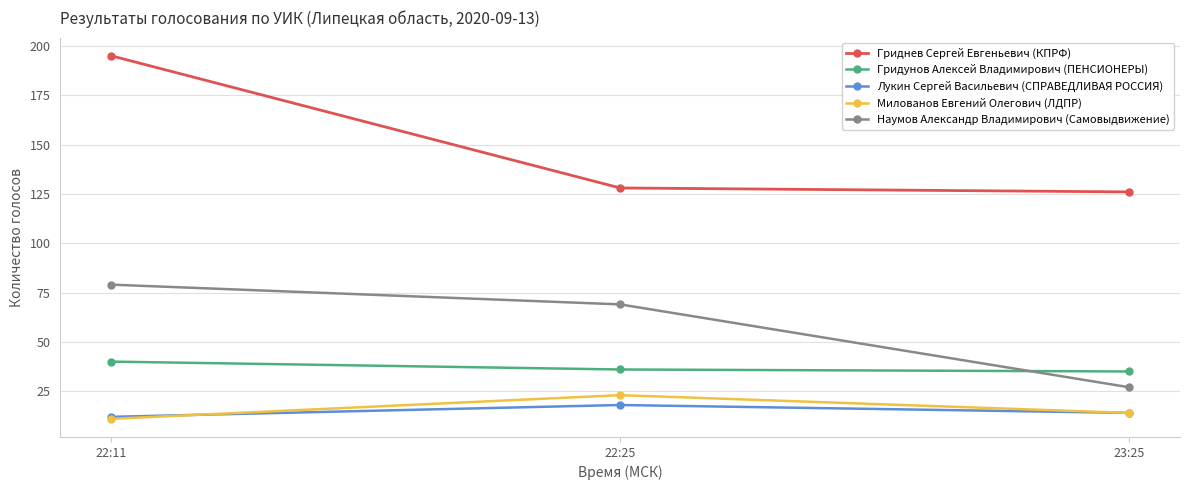

What is the label of the 3rd point from the left?

23:25